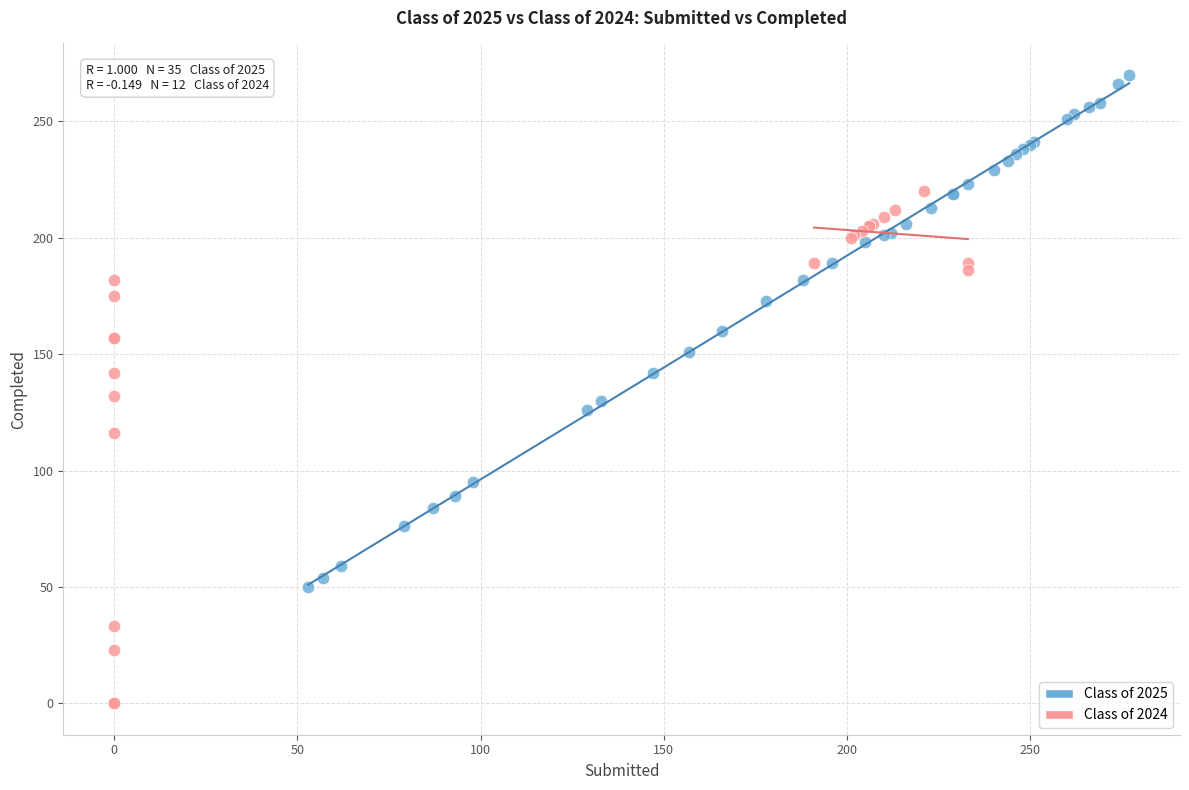

Which series contains the lowest Y value?

Class of 2024